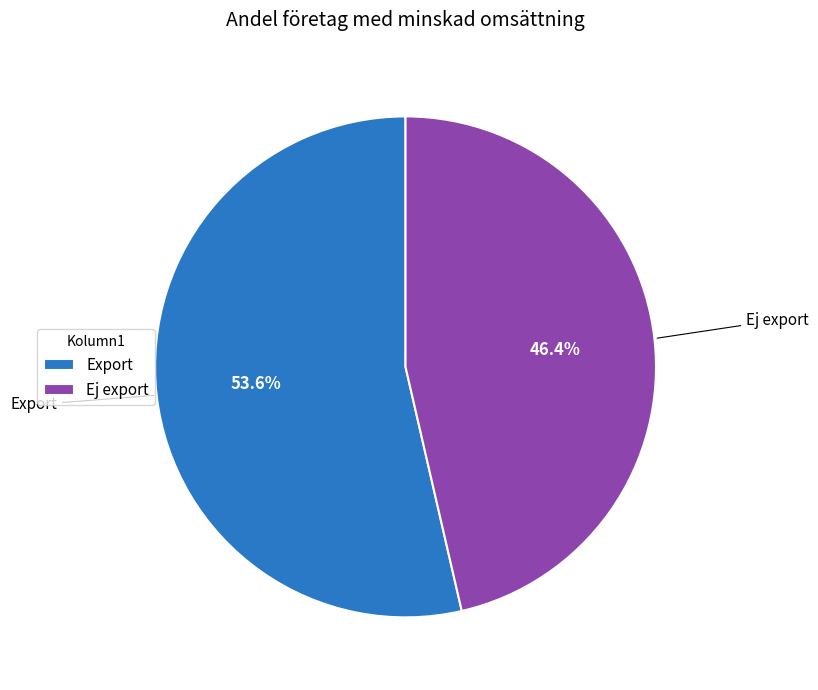

Which category accounts for the majority?

Export